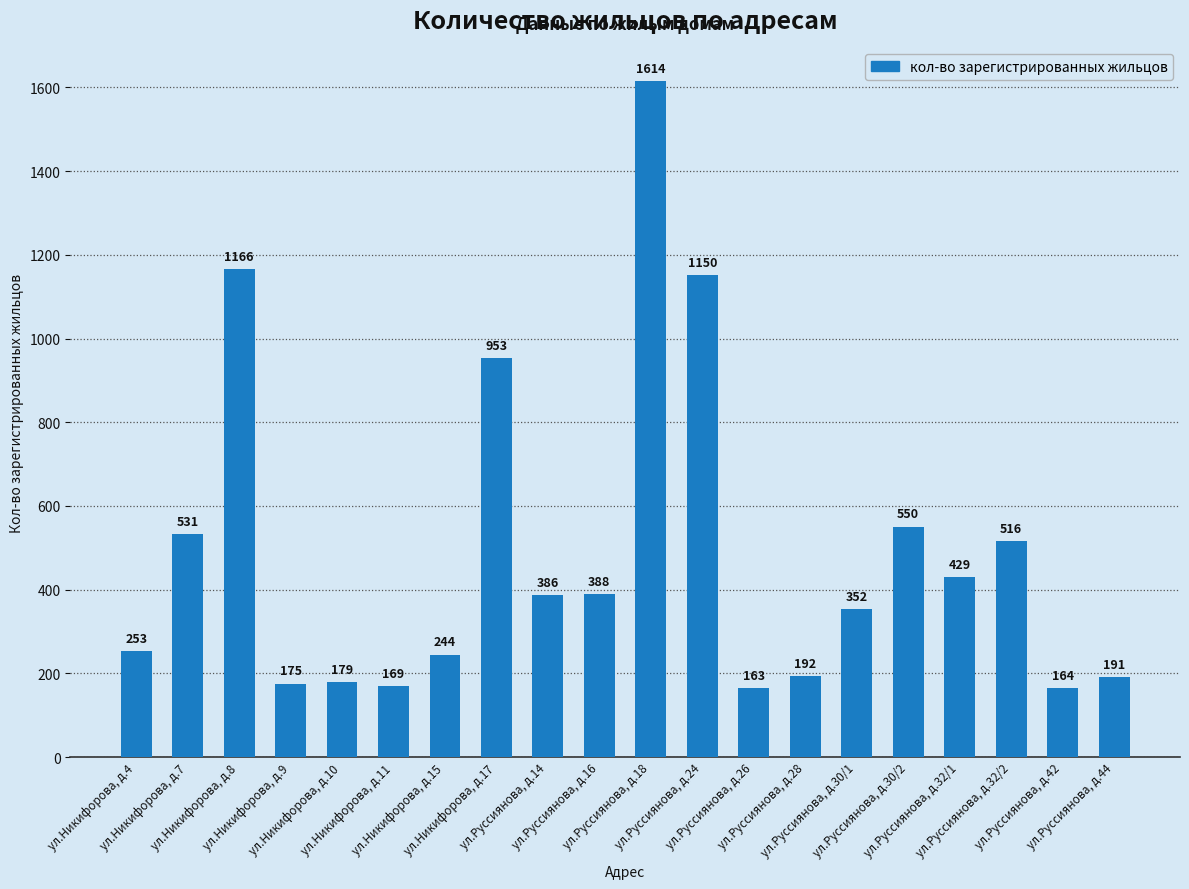

What is the average value?

488.7